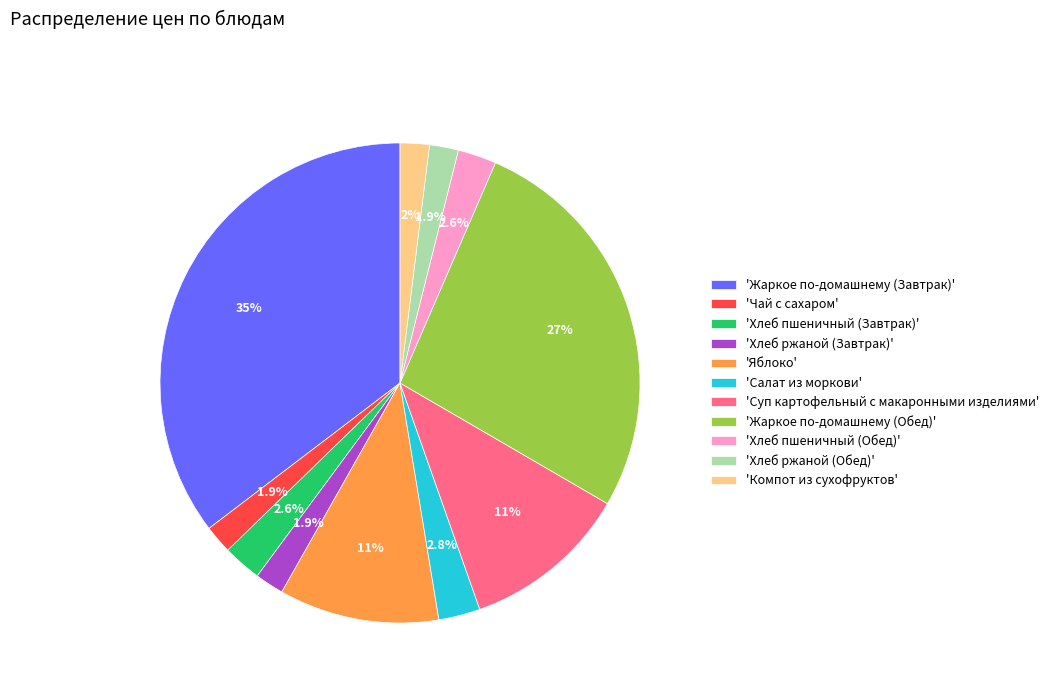

Approximately how many times larger is the value at 'Салат из моркови' compared to 'Яблоко'?

0.3